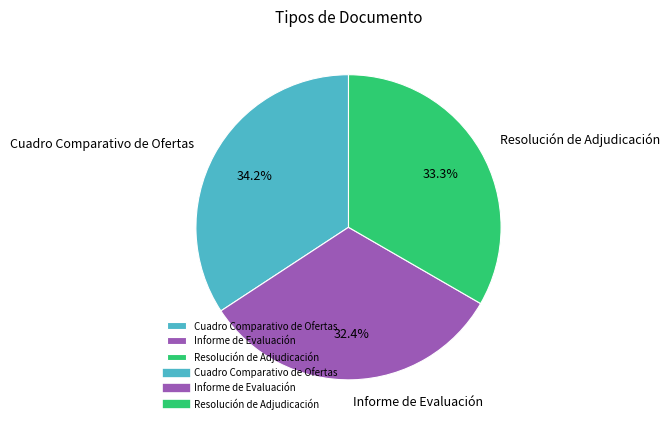

What portion of the pie excludes Informe de Evaluación?

67.6%